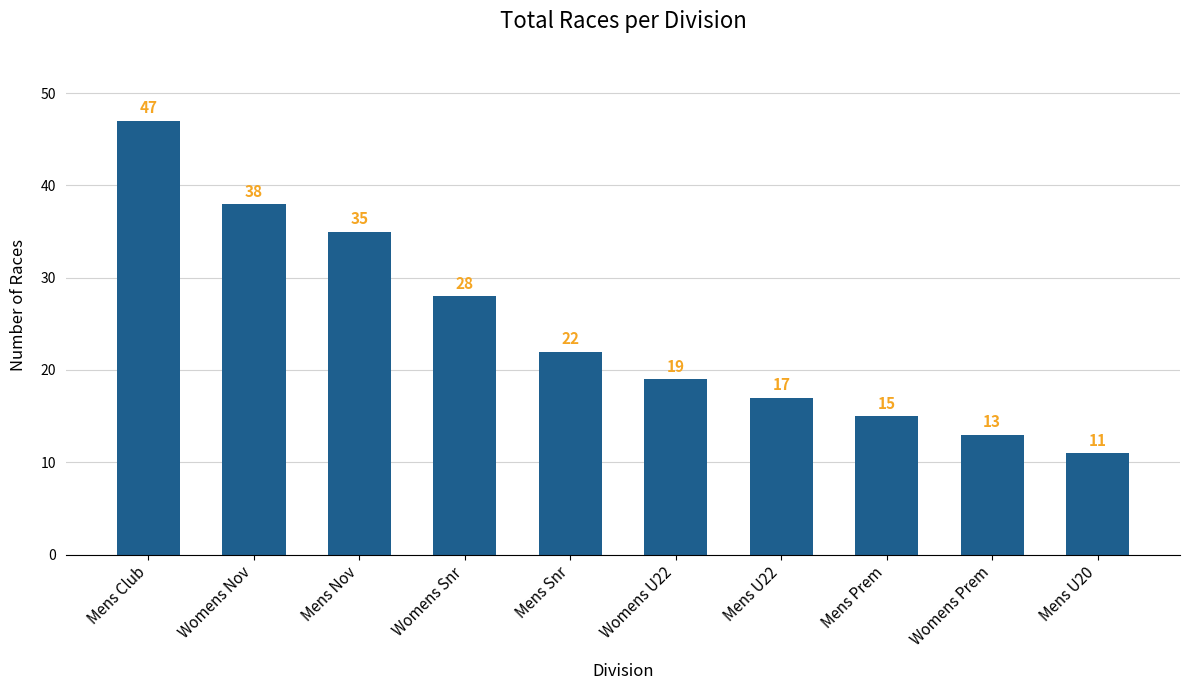

Reading left to right, list all the values displayed in this chart.

47	38	35	28	22	19	17	15	13	11